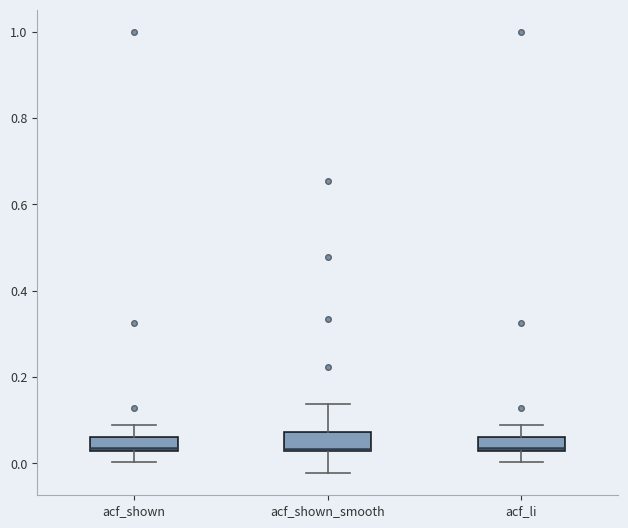

Where does the upper whisker of the box for acf_shown_smooth end on the y-axis? The values are not printed on the chart, so give them approximately, as read against the axis.

0.14